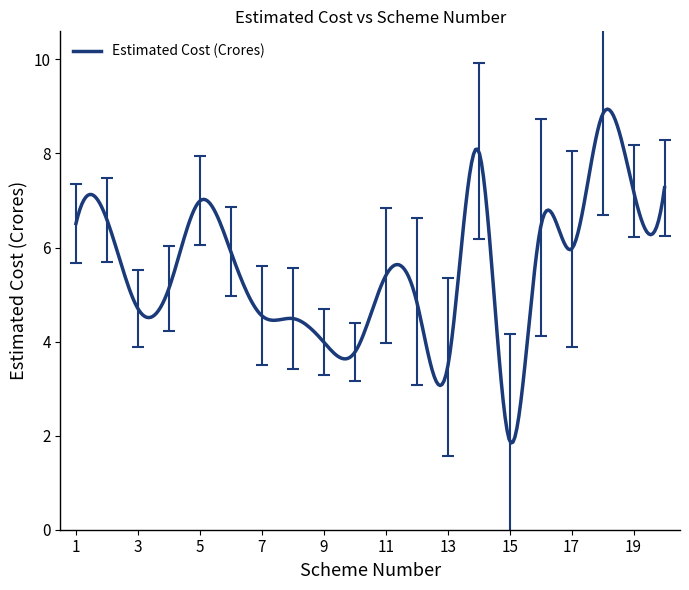

Does the chart have visible grid lines?

No